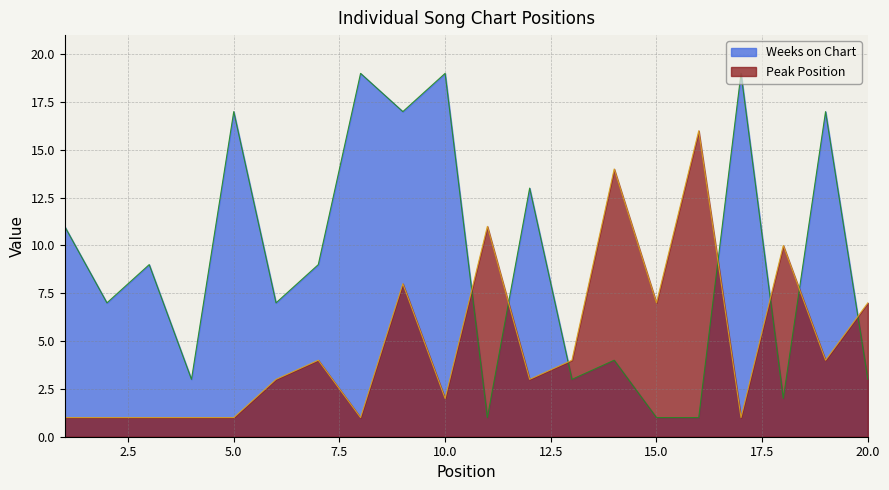

Is it true that Peak Position equals 1 at 5.0?

True